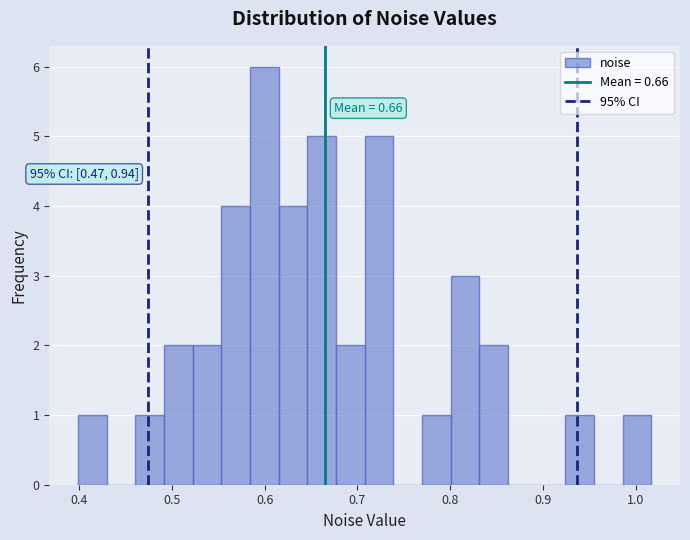

Around what value on the x-axis is the tallest bar? Give the approximate position of its centre, as read against the axis.

0.60